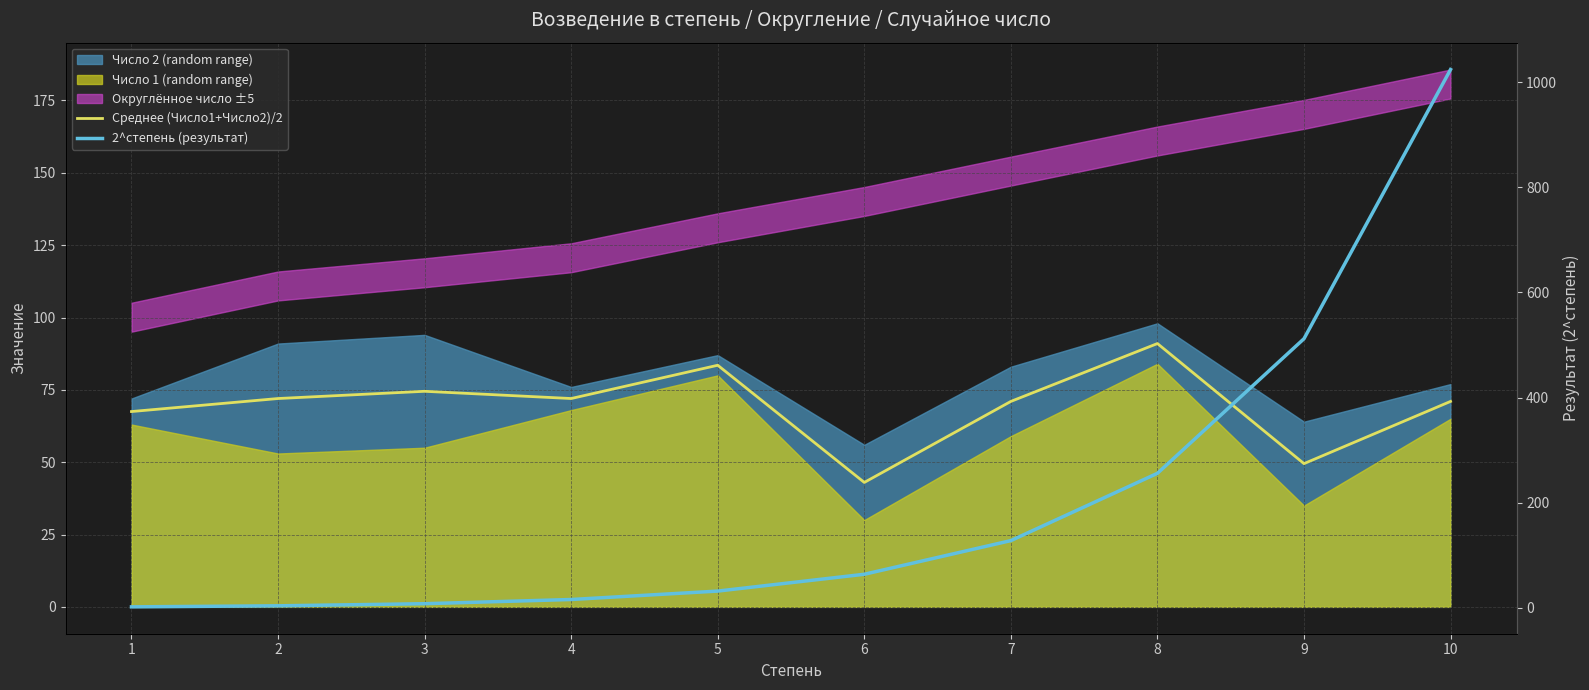

Does the chart have visible grid lines?

Yes